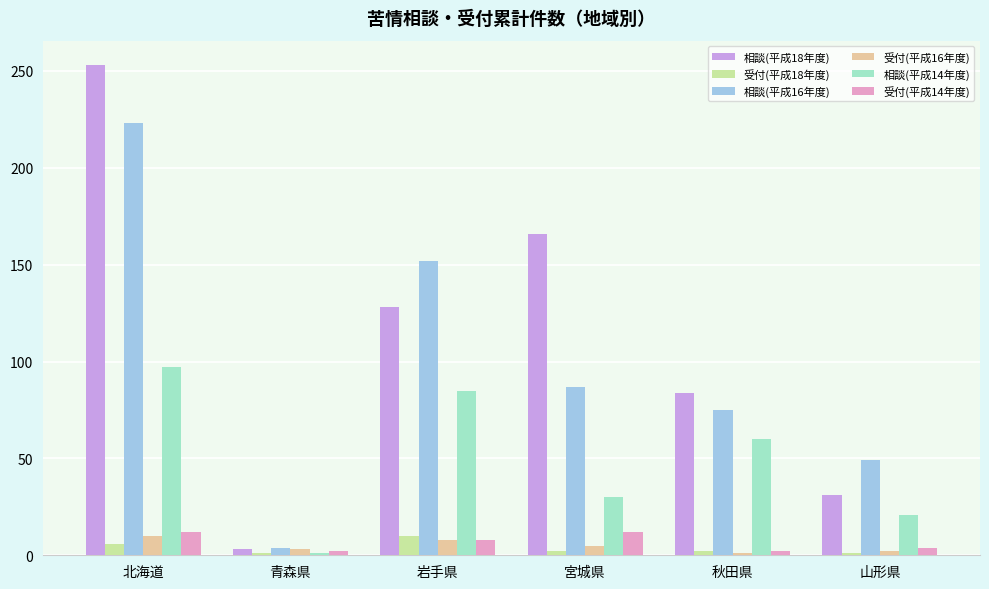

What is the label of the 1st bar from the right?

山形県